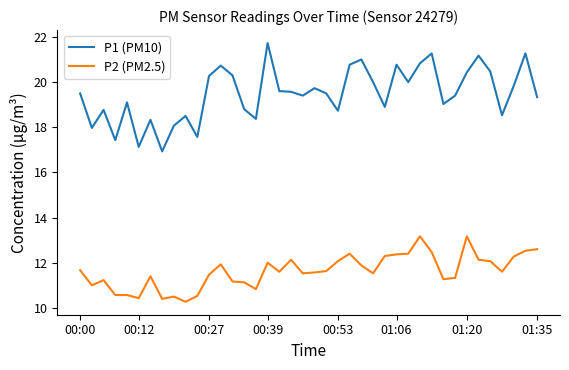

True or false: P2 (PM2.5) and P1 (PM10) intersect in this chart.

False